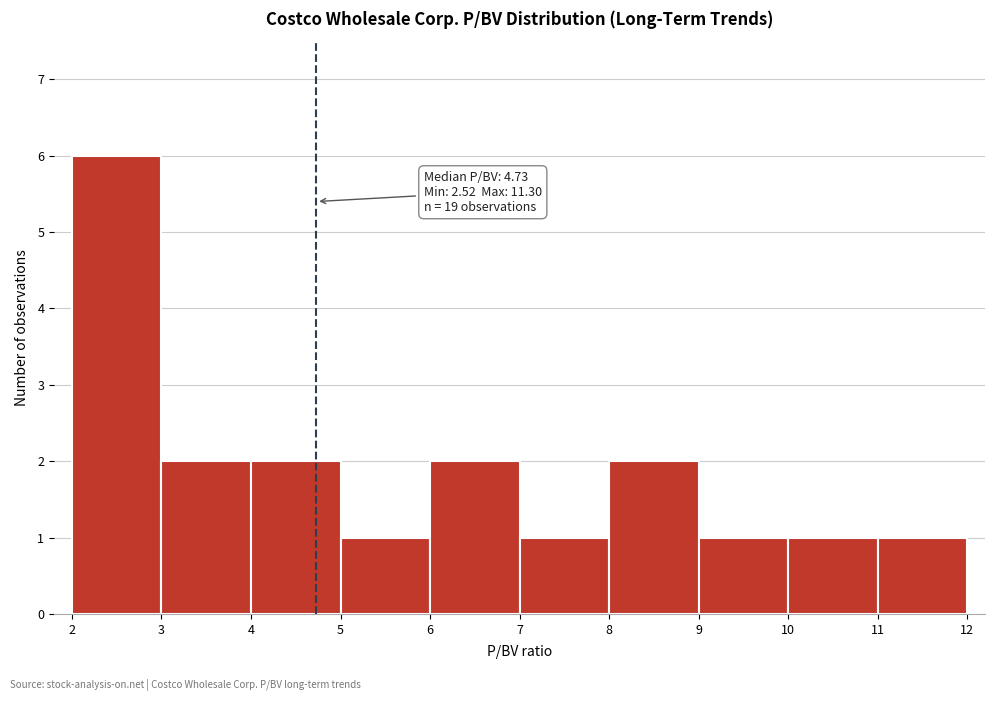

Over which range of the x-axis is the bar tallest?

2 to 3